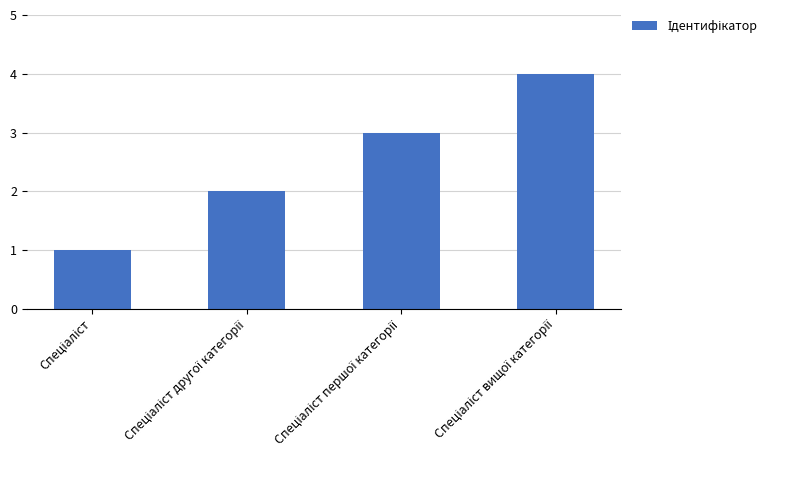

Reading left to right, transcribe all the data shown in this chart.

1	2	3	4